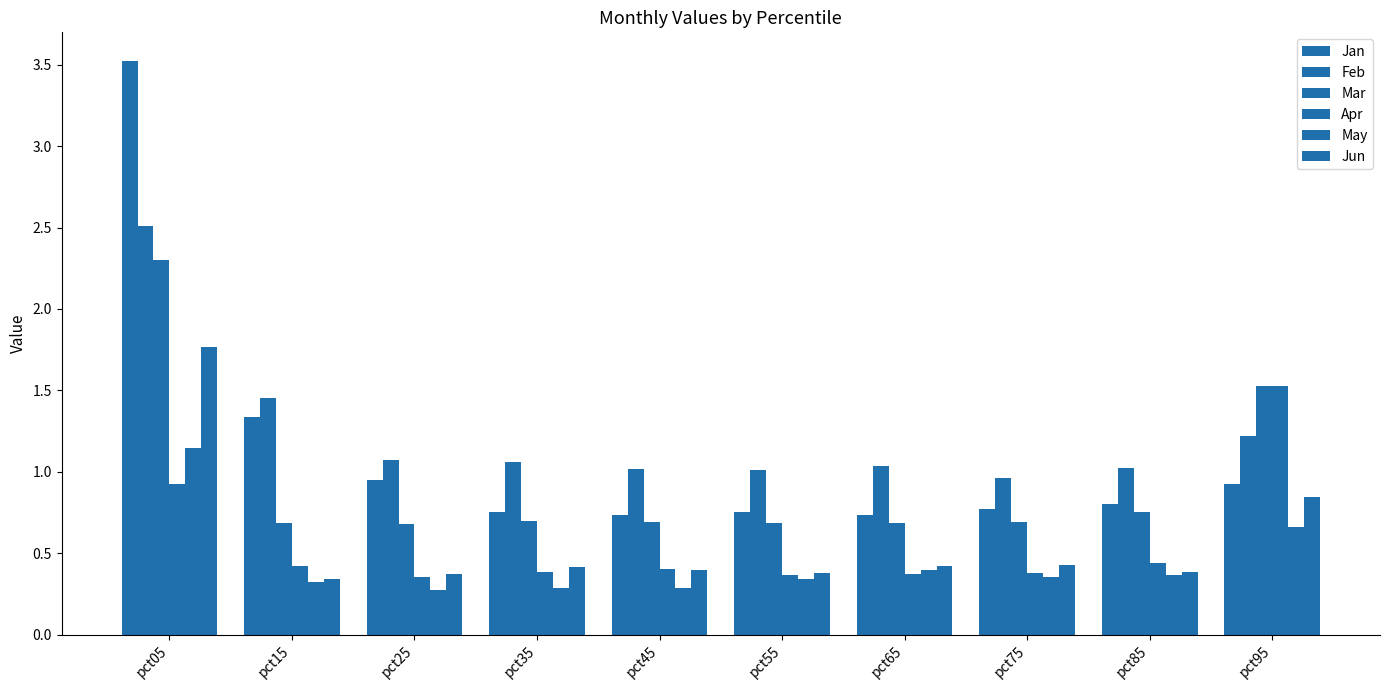

Is it true that Mar equals 1.1 at pct45?

False